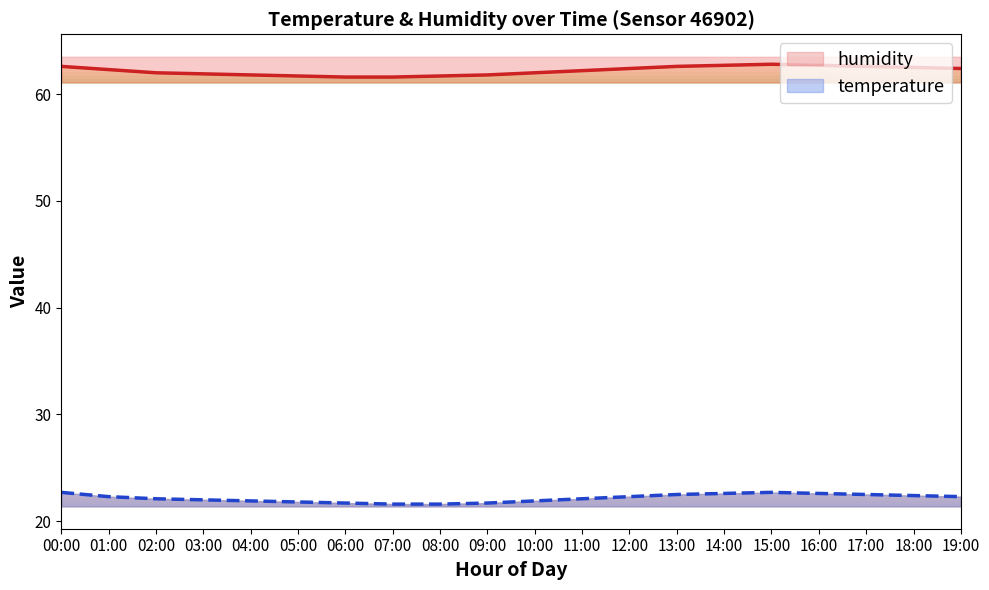

What is the difference between the temperature values at 05:00 and 00:00?

0.9